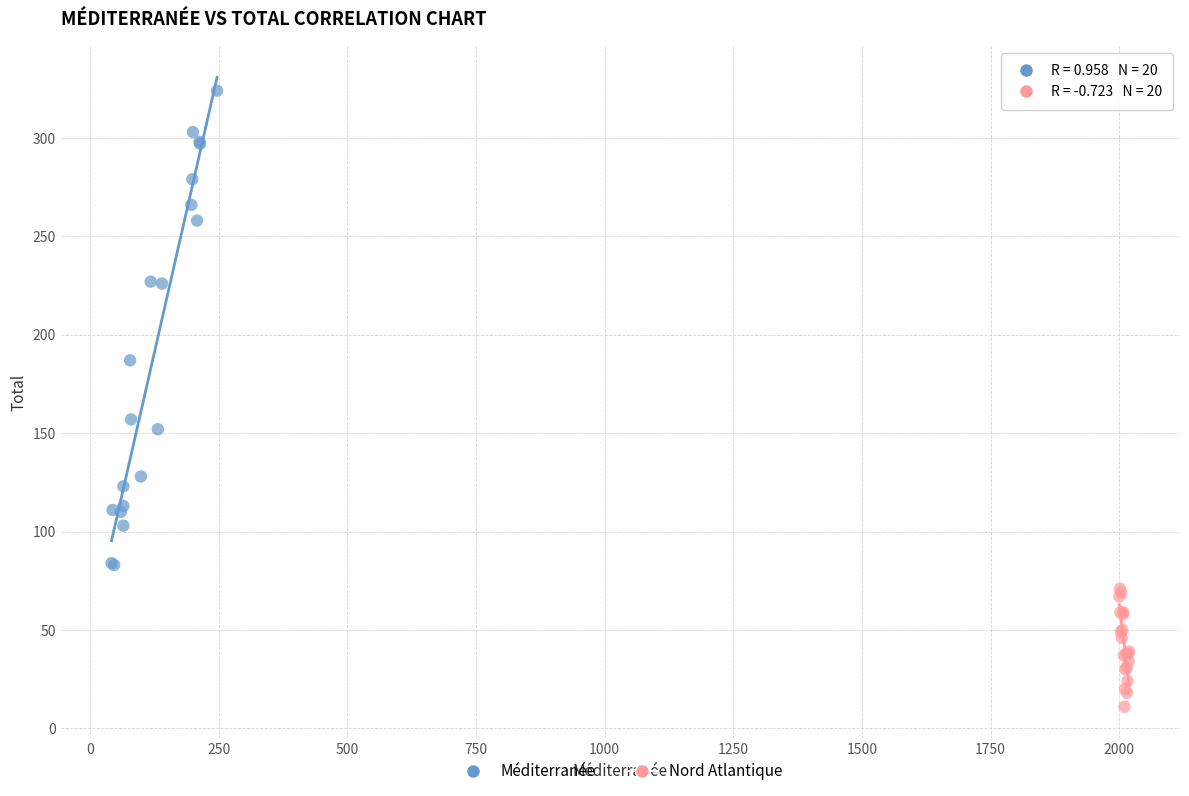

Which series reaches the minimum Y coordinate?

Nord Atlantique